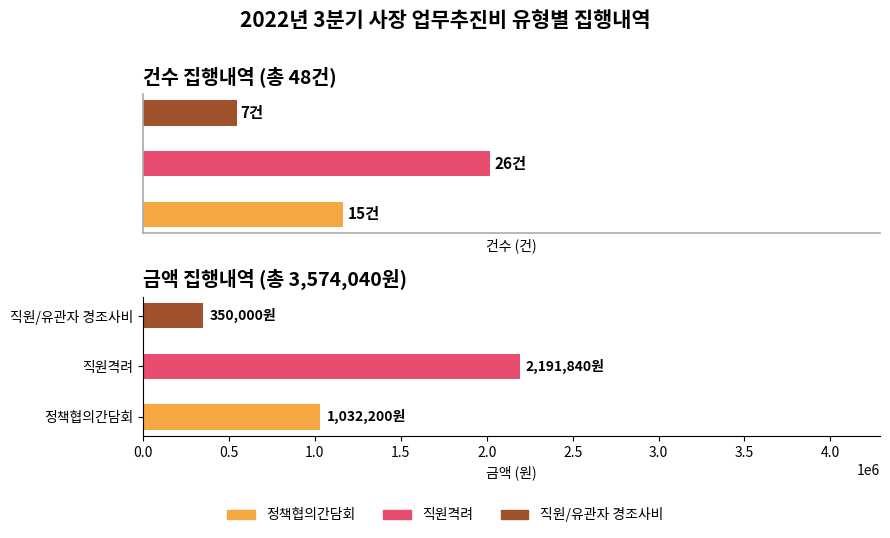

What is the value of the 건수 bar at the 2nd from the left?

26